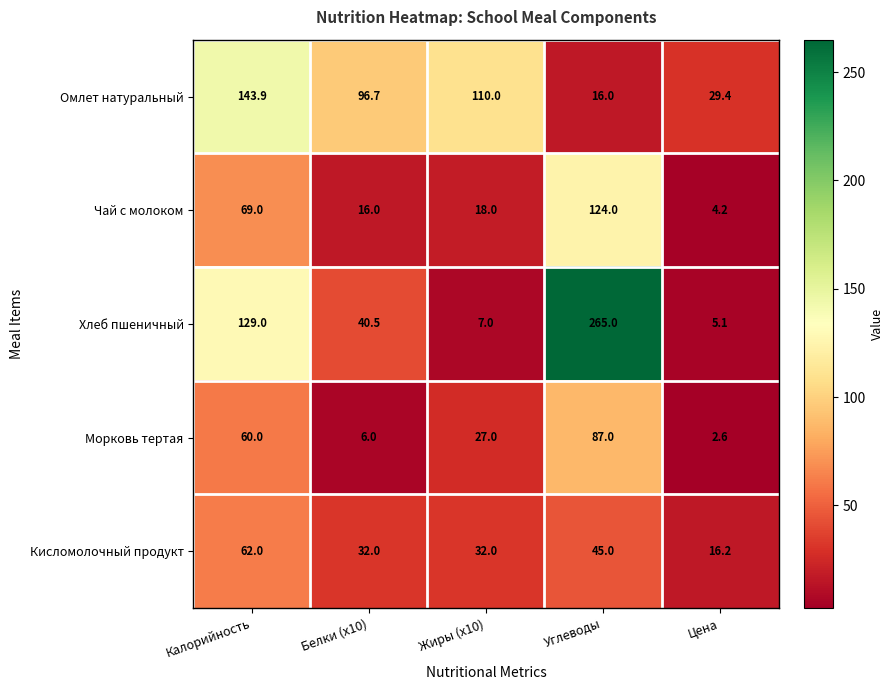

Is it true that Хлеб пшеничный equals 7.0 at Жиры (x10)?

True